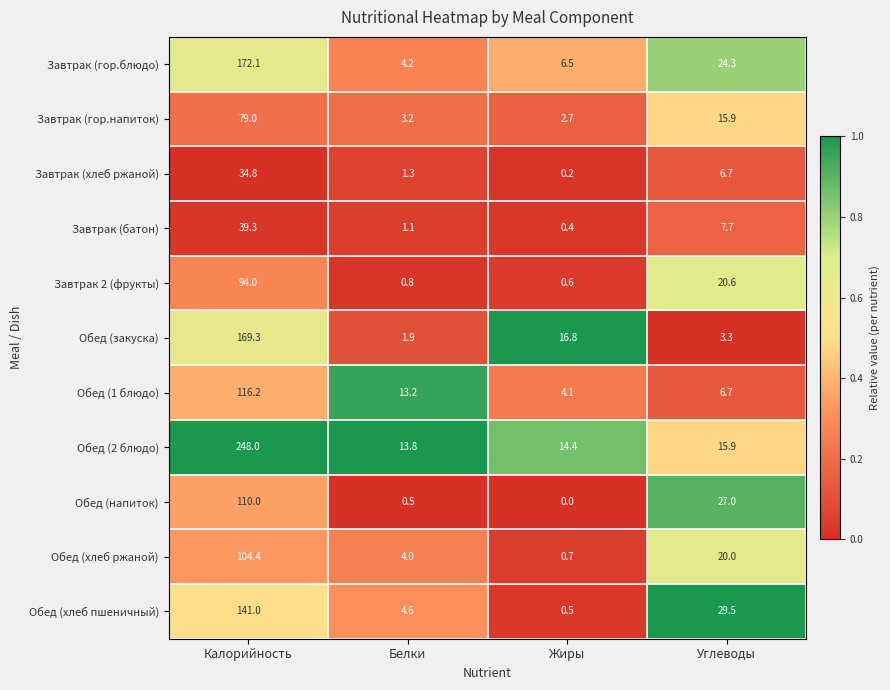

True or false: Обед (хлеб пшеничный) has a value of 7.4 at Белки.

False